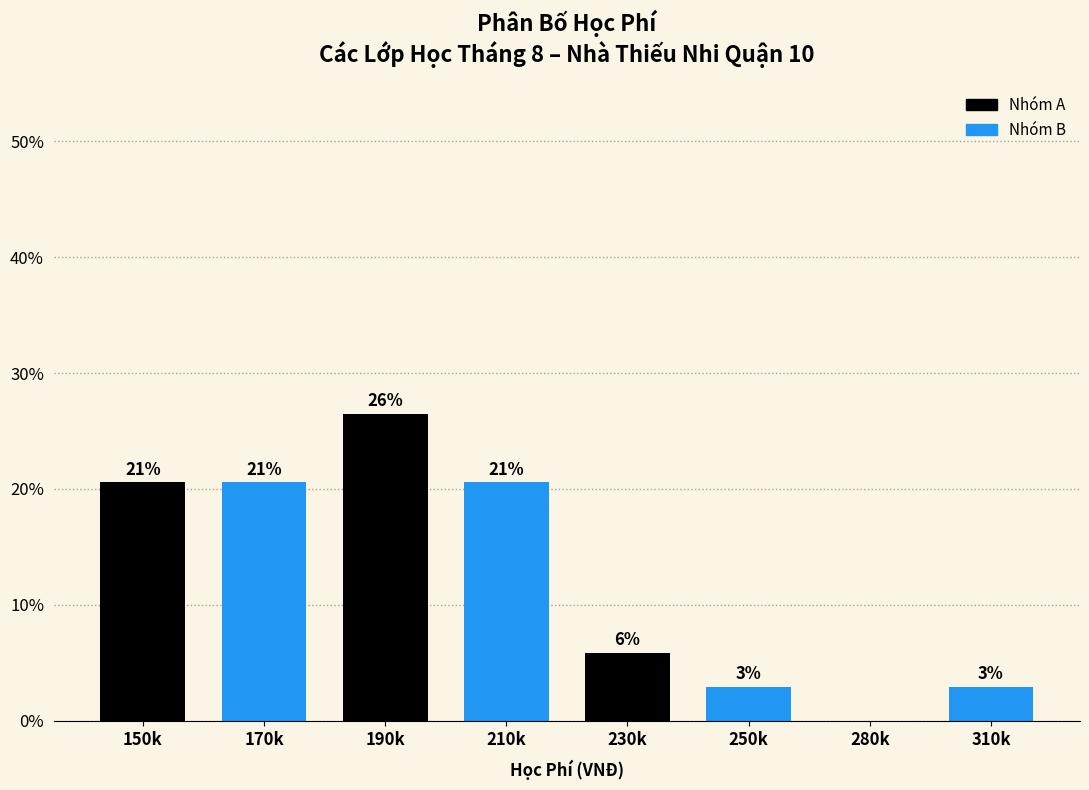

Are the bars horizontal?

No